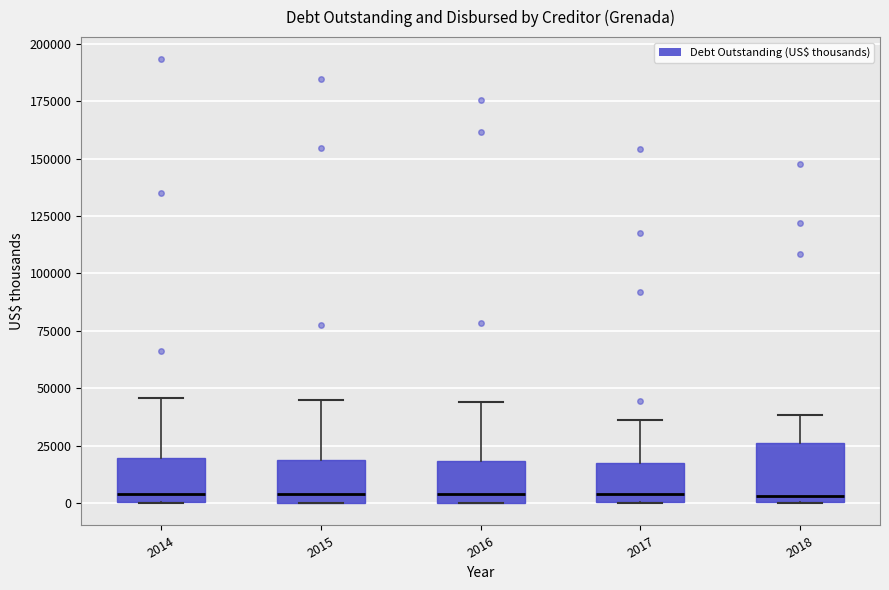

Comparing the boxes themselves (not the whiskers), which one is the tallest?

2018